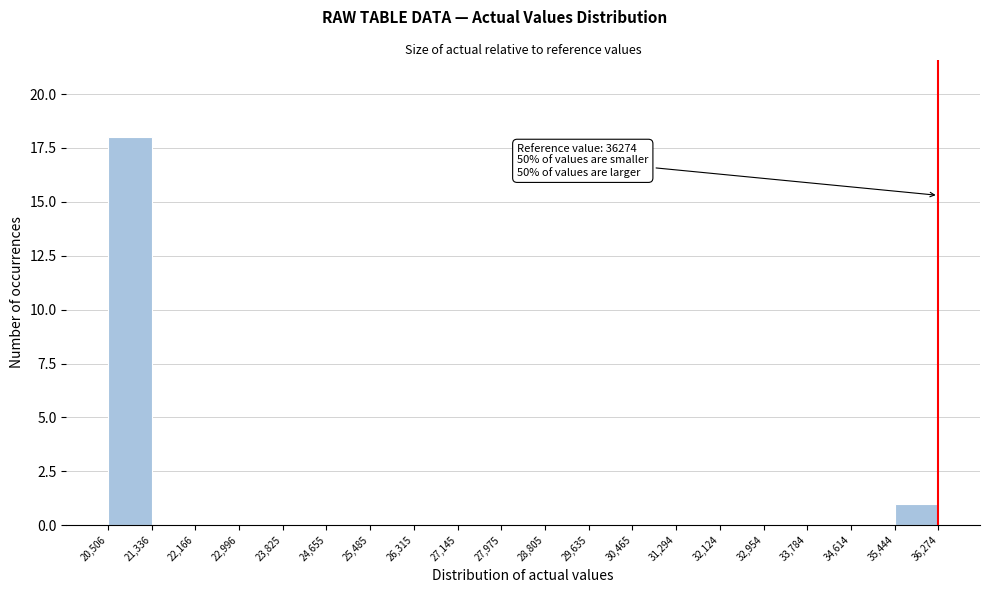

Over which range of the x-axis is the bar tallest?

20,506 to 21,336